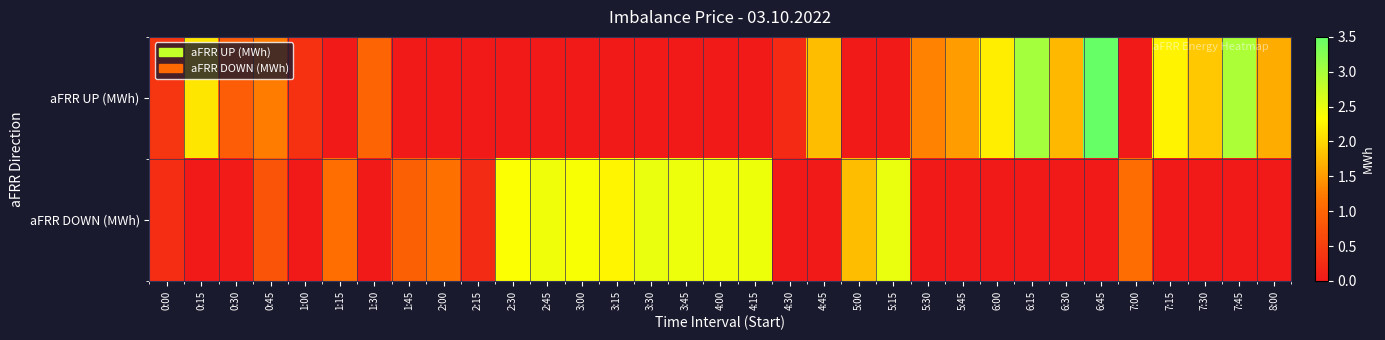

Reading left to right, list all the values displayed in this chart.

aFRR UP (MWh): 0:00=0.4	0:15=2.1	0:30=0.9	0:45=1.2	1:00=0.3	1:15=0.0	1:30=1.0	1:45=0.0	2:00=0.0	2:15=0.0	2:30=0.0	2:45=0.0	3:00=0.0	3:15=0.0	3:30=0.0	3:45=0.0	4:00=0.0	4:15=0.0	4:30=0.2	4:45=1.8	5:00=0.0	5:15=0.0	5:30=1.3	5:45=1.5	6:00=2.2	6:15=3.0	6:30=1.7	6:45=3.5	7:00=0.0	7:15=2.2	7:30=1.9	7:45=3.0	8:00=1.6
aFRR DOWN (MWh): 0:00=0.3	0:15=0.0	0:30=0.0	0:45=0.8	1:00=0.0	1:15=1.1	1:30=0.0	1:45=0.9	2:00=1.1	2:15=0.2	2:30=2.4	2:45=2.4	3:00=2.4	3:15=2.2	3:30=2.5	3:45=2.5	4:00=2.4	4:15=2.5	4:30=0.0	4:45=0.0	5:00=1.8	5:15=2.5	5:30=0.0	5:45=0.0	6:00=0.0	6:15=0.0	6:30=0.0	6:45=0.0	7:00=1.1	7:15=0.0	7:30=0.0	7:45=0.0	8:00=0.0